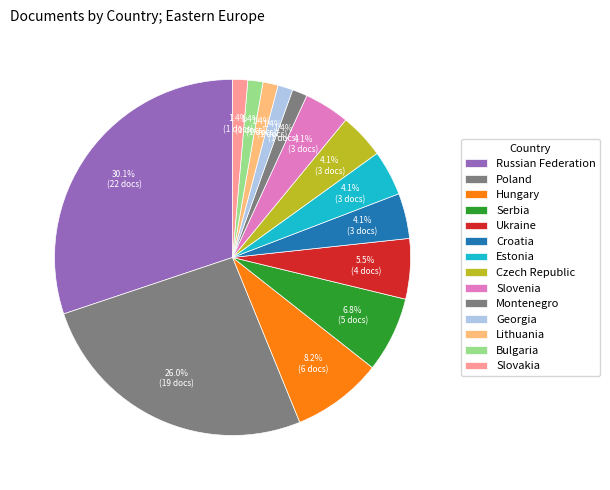

Which category has the biggest portion of the pie?

Russian Federation